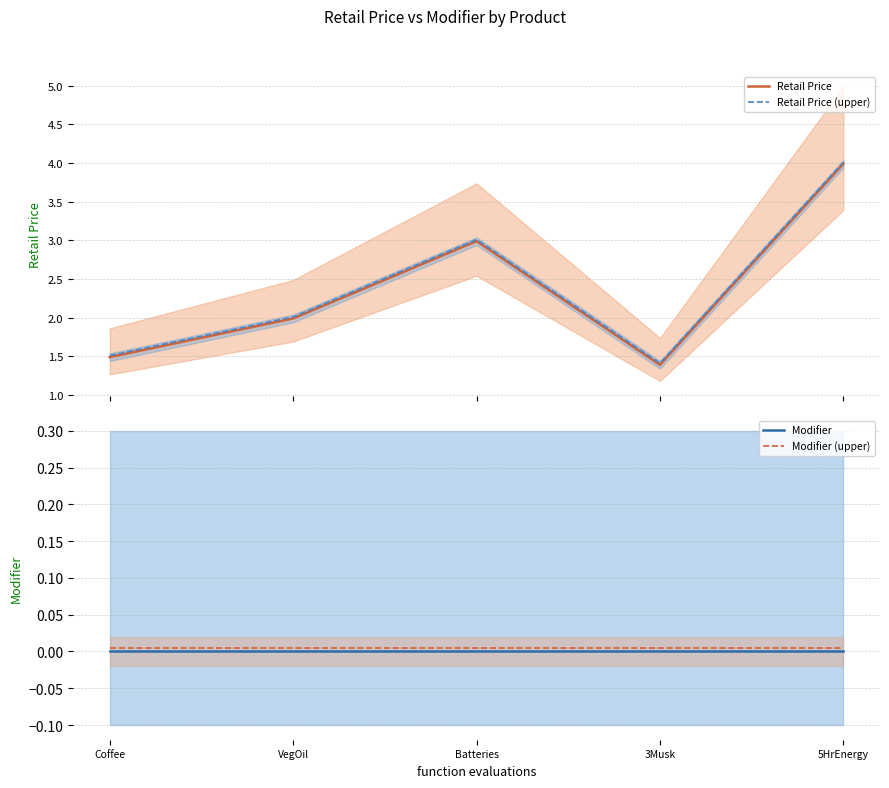

True or false: Modifier (upper) has a value of 0.0 at VegOil.

False